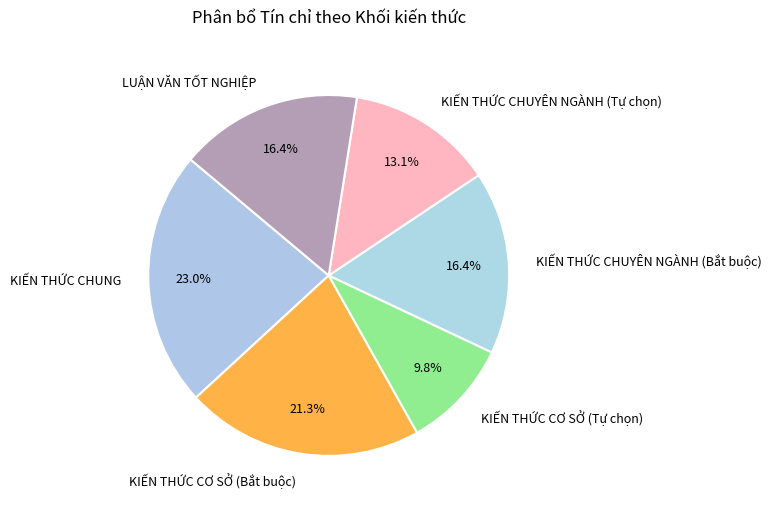

What is the ratio of the value at LUẬN VĂN TỐT NGHIỆP to the value at KIẾN THỨC CƠ SỞ (Tự chọn)?

1.7